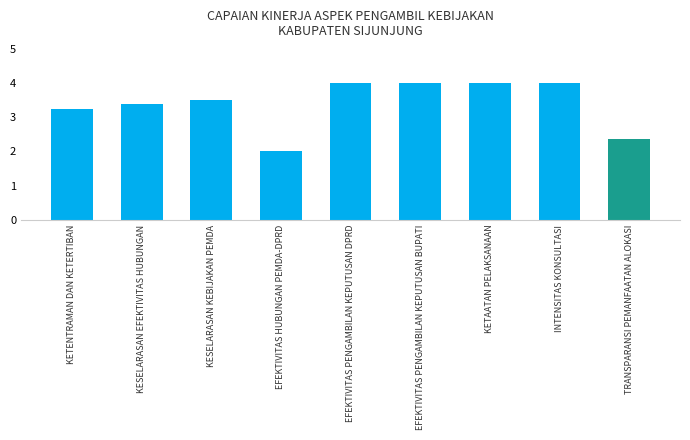

True or false: the data shows 4.0 at INTENSITAS KONSULTASI.

True